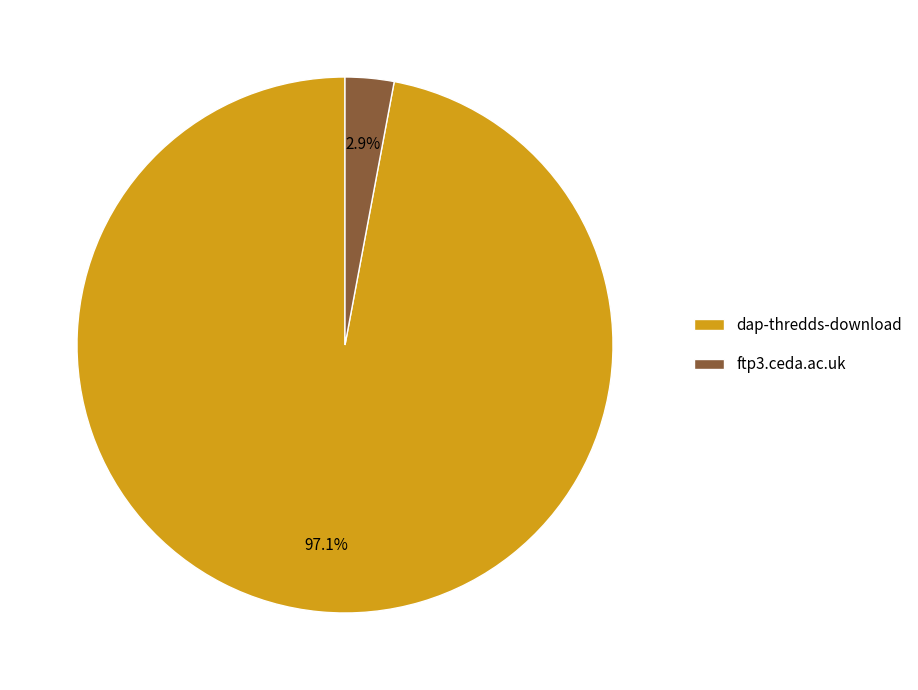

Is the sum of dap-thredds-download and ftp3.ceda.ac.uk greater than half?

Yes